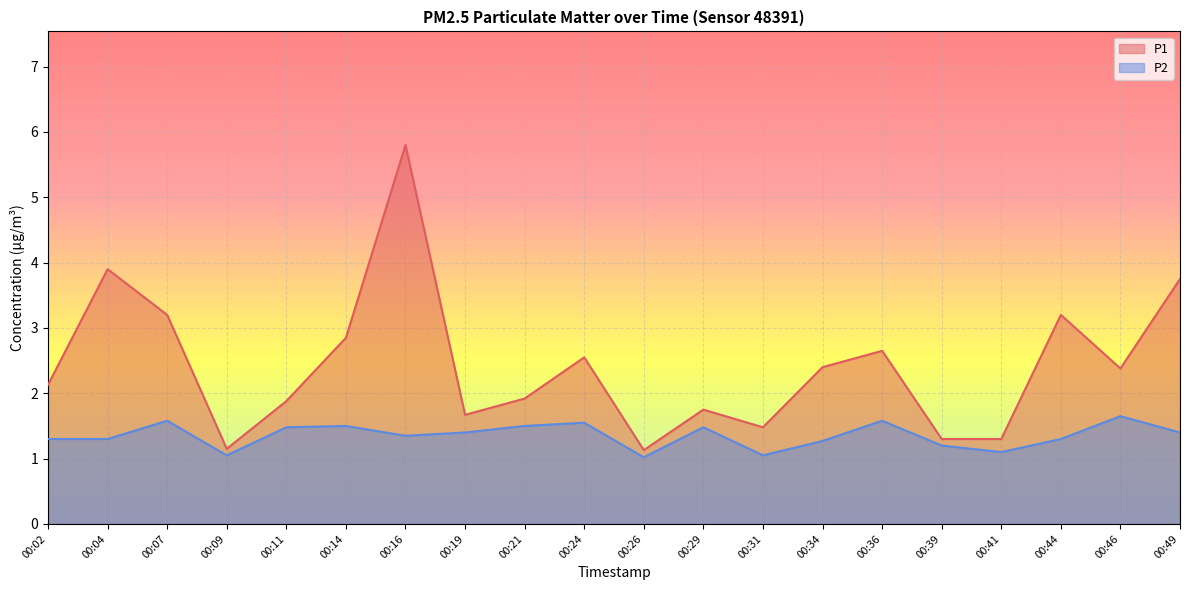

What are all the series names shown in the legend?

P1, P2